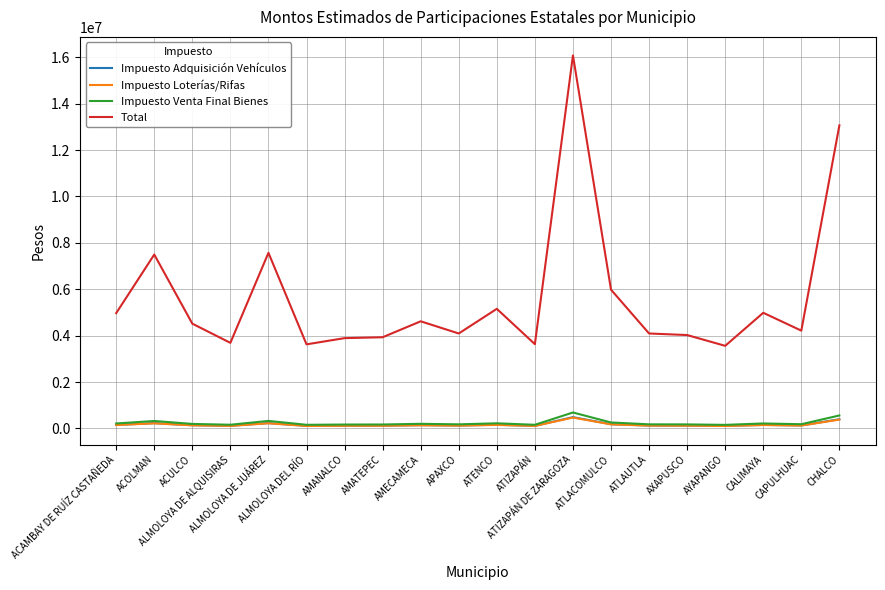

In Impuesto Loterías/Rifas, how many points are lower than both neighbors (excluding endpoints)?

6